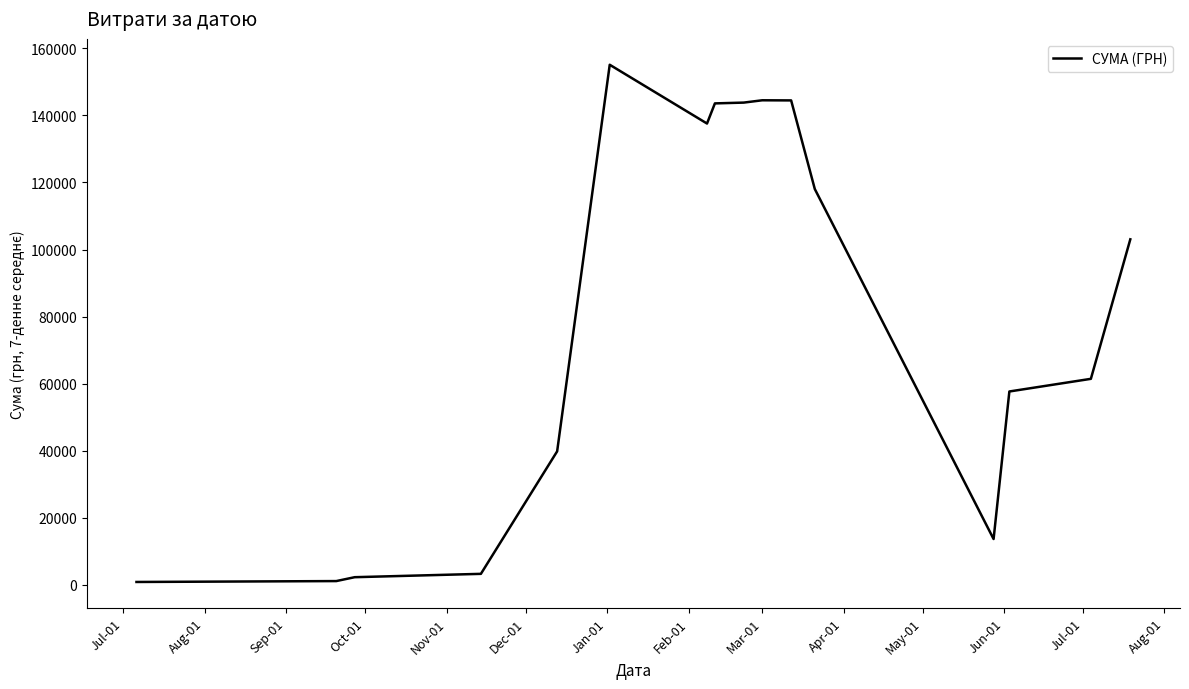

How many lines are shown in the chart?

1